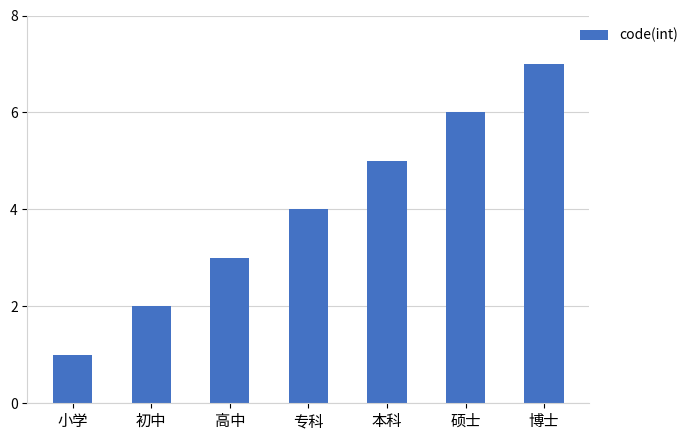

How many categories are shown in the chart?

7